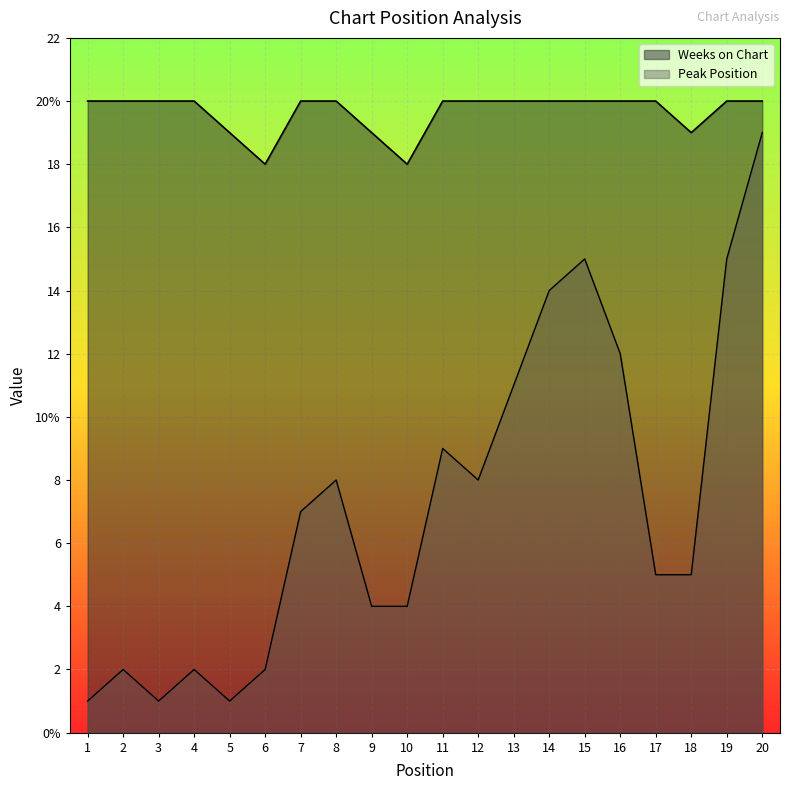

Reading left to right, transcribe all the data shown in this chart.

Peak Position: 1	2	1	2	1	2	7	8	4	4	9	8	11	14	15	12	5	5	15	19
Weeks on Chart: 20	20	20	20	19	18	20	20	19	18	20	20	20	20	20	20	20	19	20	20